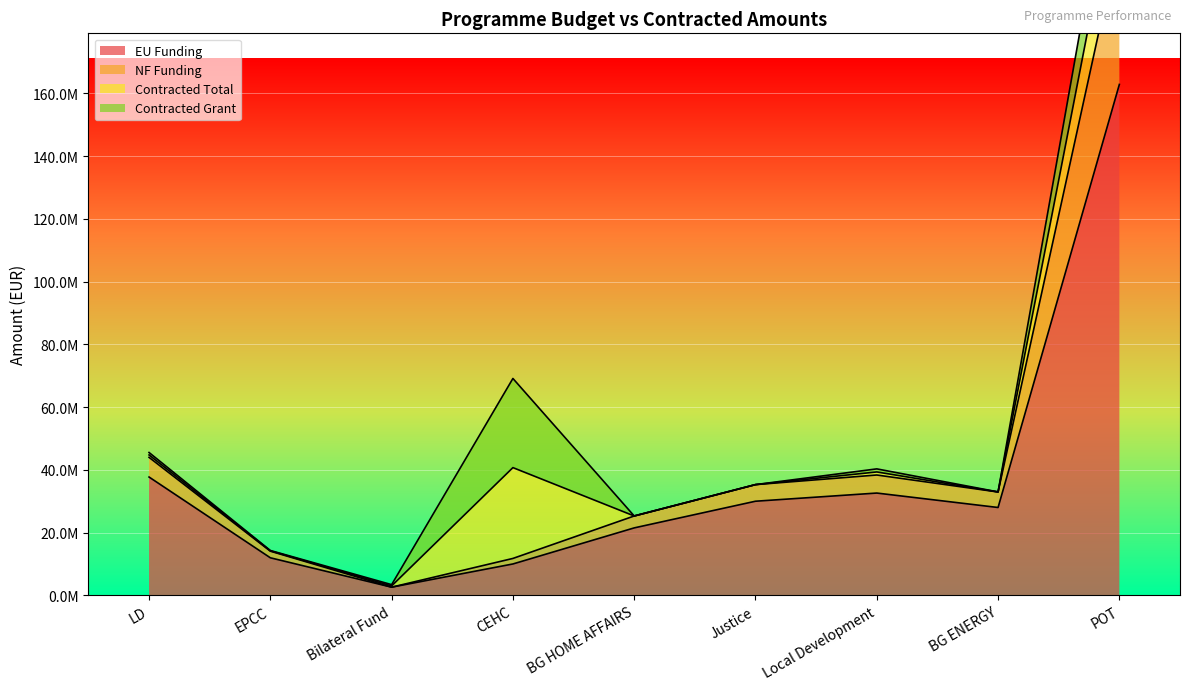

At which label is EU Funding closest to 82728884?

LD